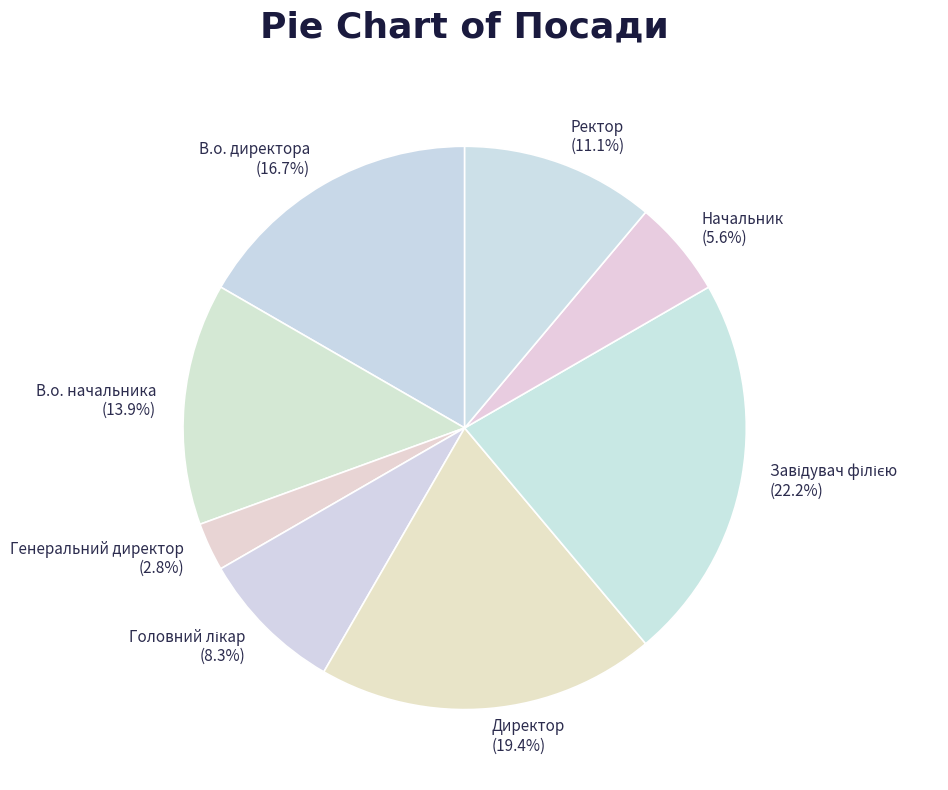

Does Начальник represent more than half of the total?

No